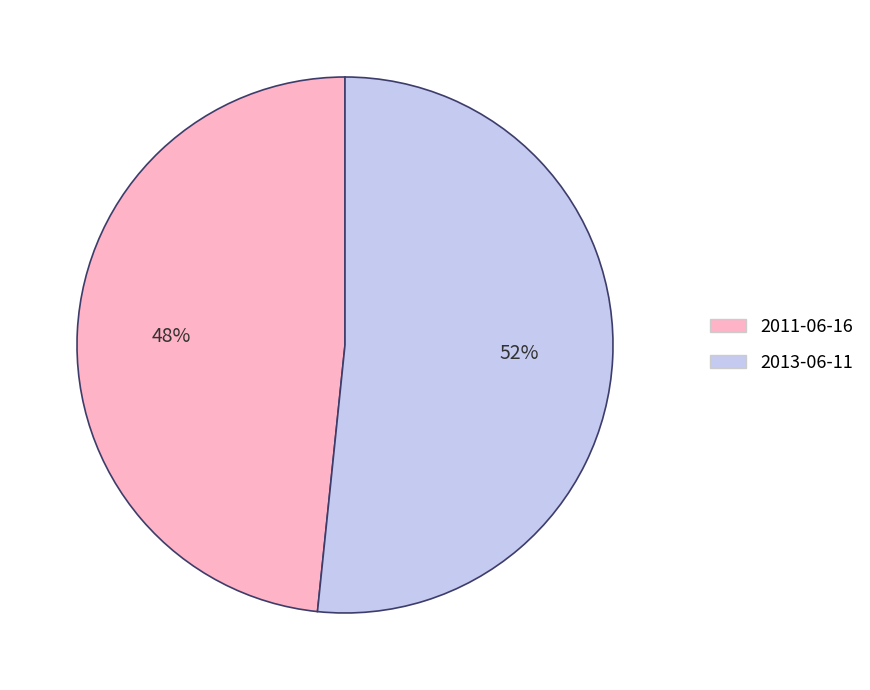

What percentage is the 2013-06-11 slice, to the nearest percent?

52%